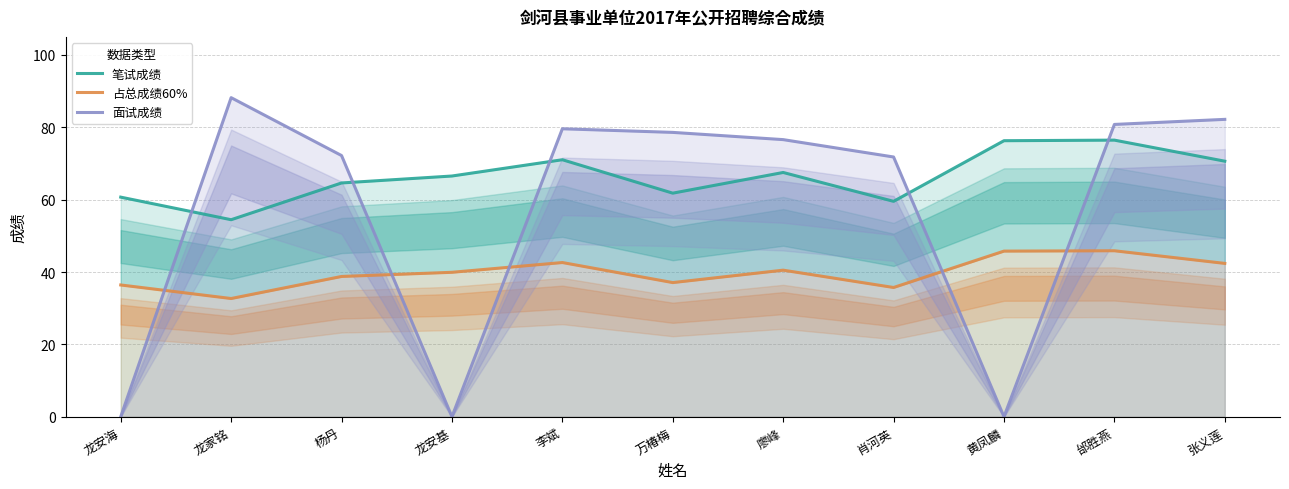

The 占总成绩60% series shows 38.8 at 杨丹. True or false?

True